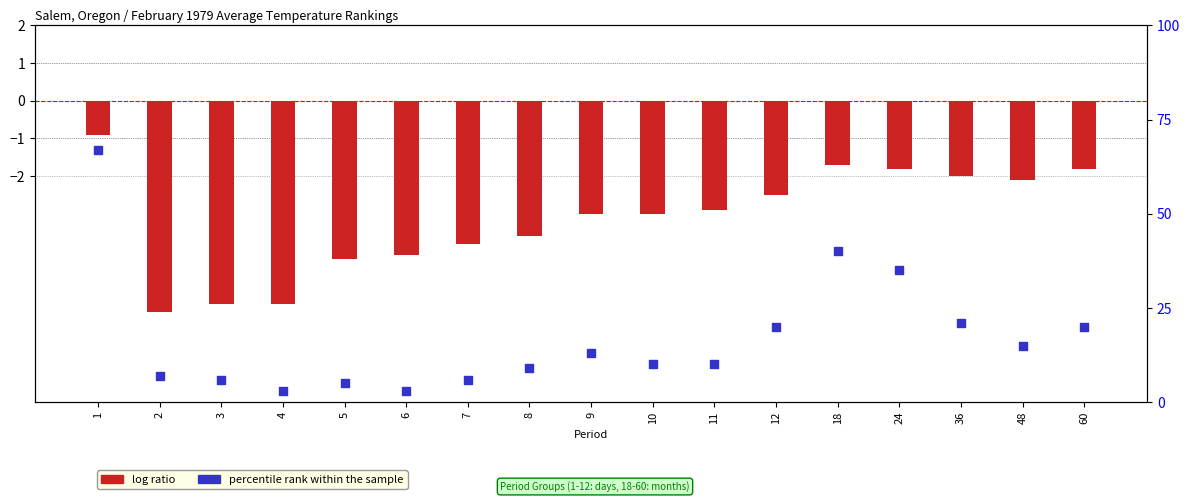

Which series has the largest total across all categories?

percentile rank within the sample